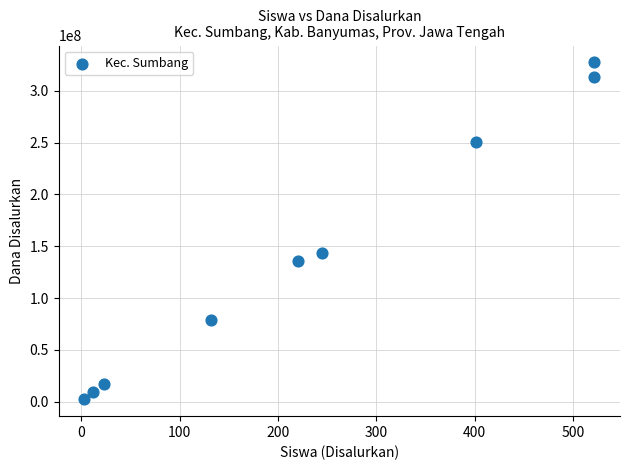

What is the average Y value?

142000000